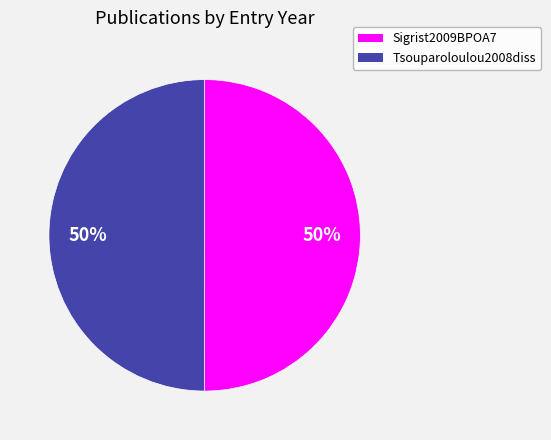

How many slices are in this pie chart?

2